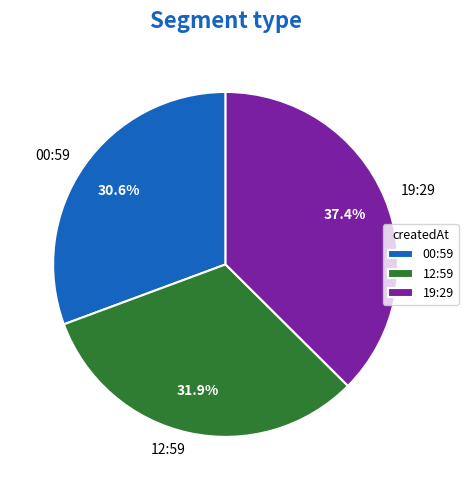

Which slice is the smallest?

00:59